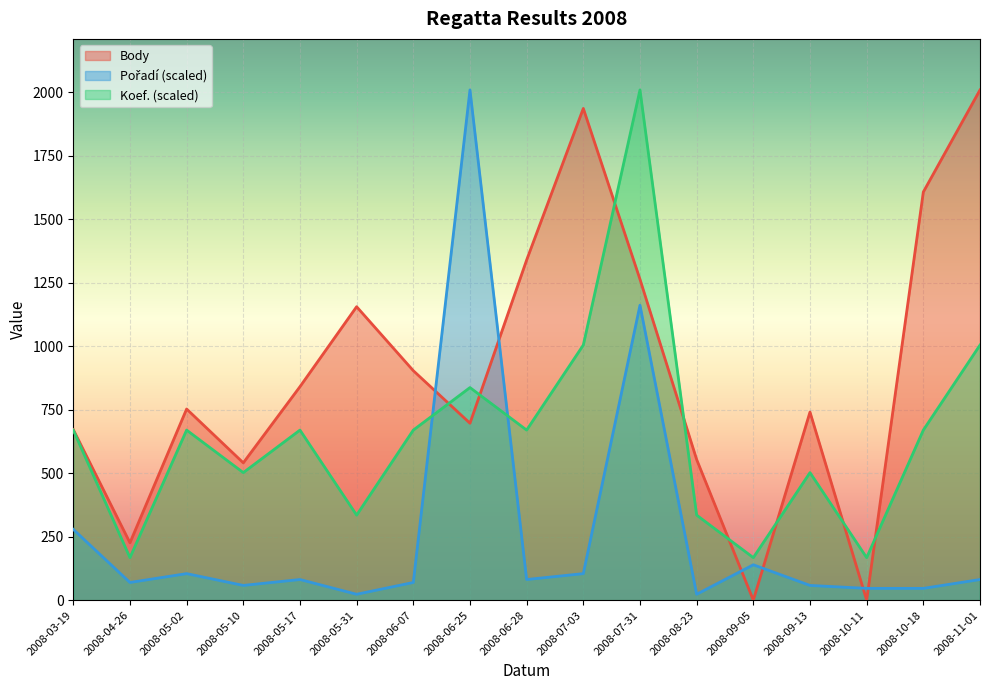

What is the spread (max minus min) of values at 2008-09-05?

167.5